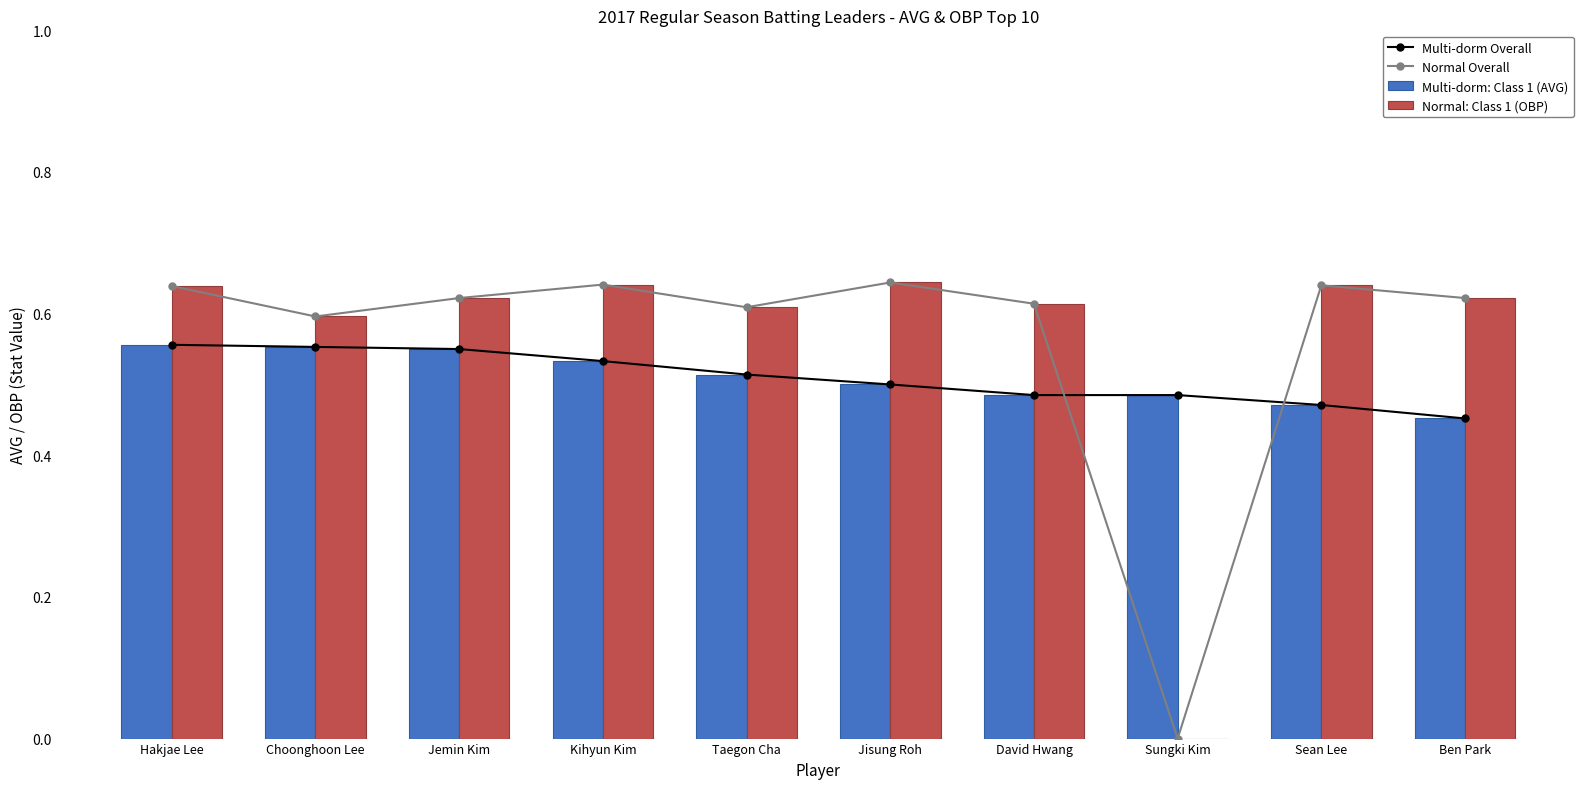

Between Kihyun Kim and Taegon Cha, which is larger?

Kihyun Kim